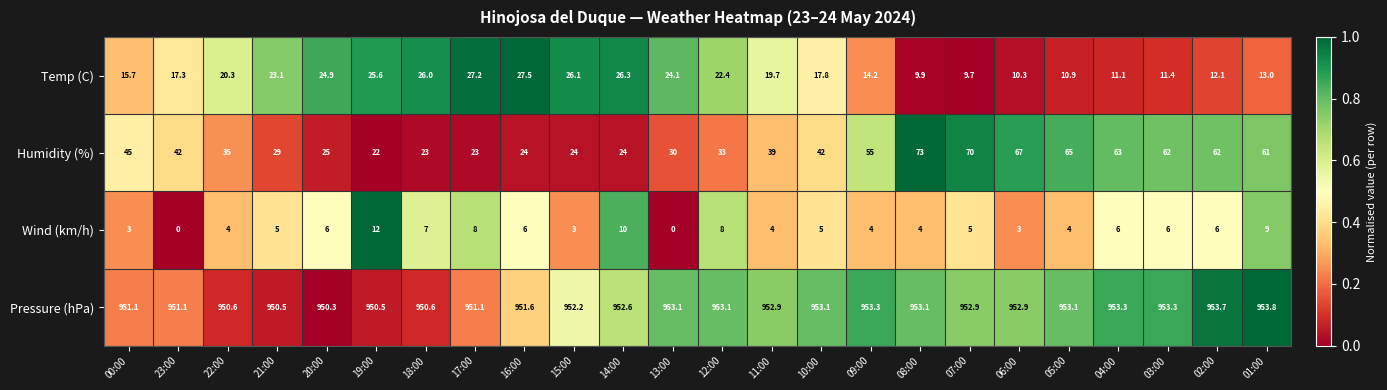

The value of Humidity (%) at 12:00 is 33.0. True or false?

True